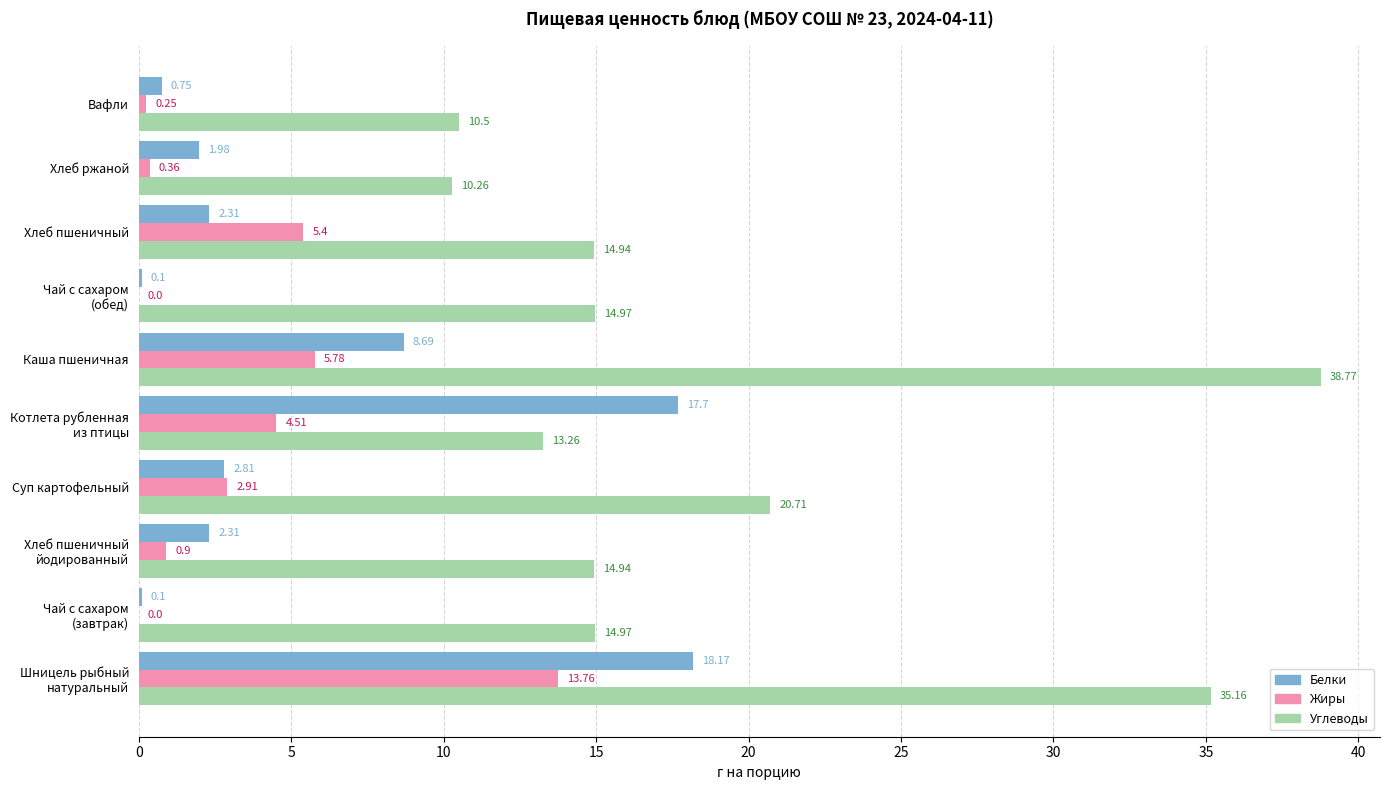

Which series has the largest total across all categories?

Углеводы